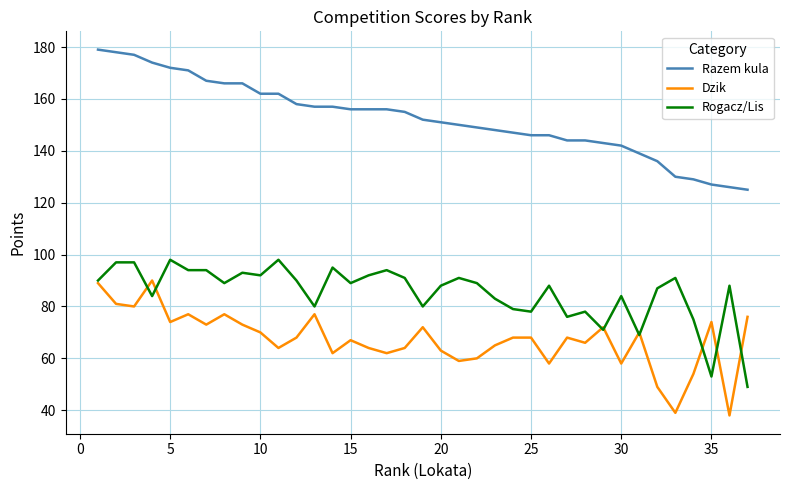

True or false: Dzik and Razem kula intersect in this chart.

False